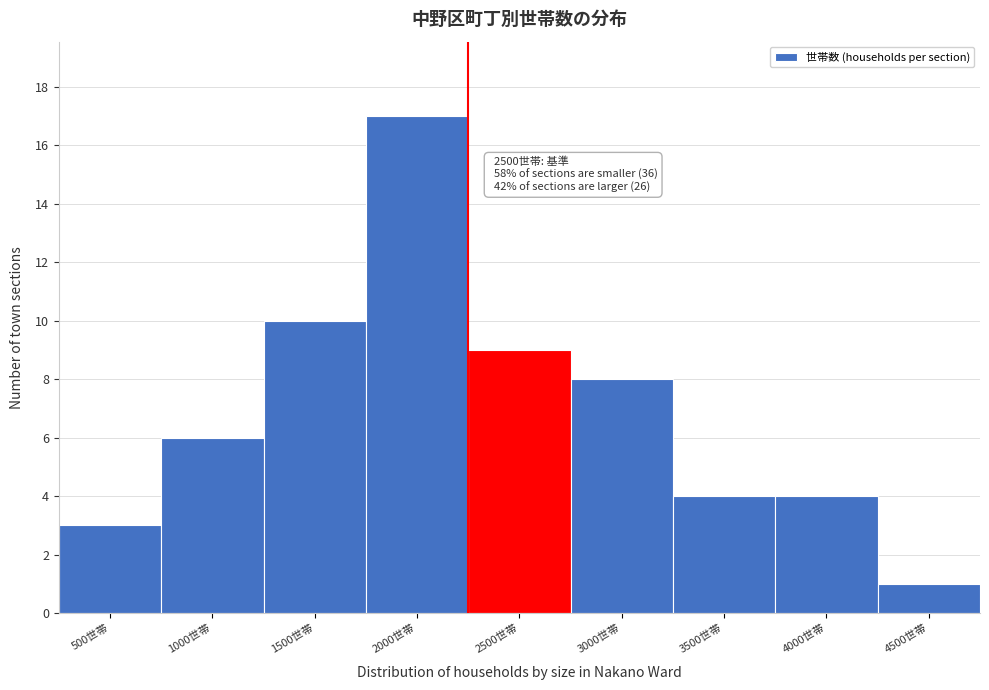

Reading left to right, transcribe all the data shown in this chart.

500世帯=3	1000世帯=6	1500世帯=10	2000世帯=17	2500世帯=9	3000世帯=8	3500世帯=4	4000世帯=4	4500世帯=1